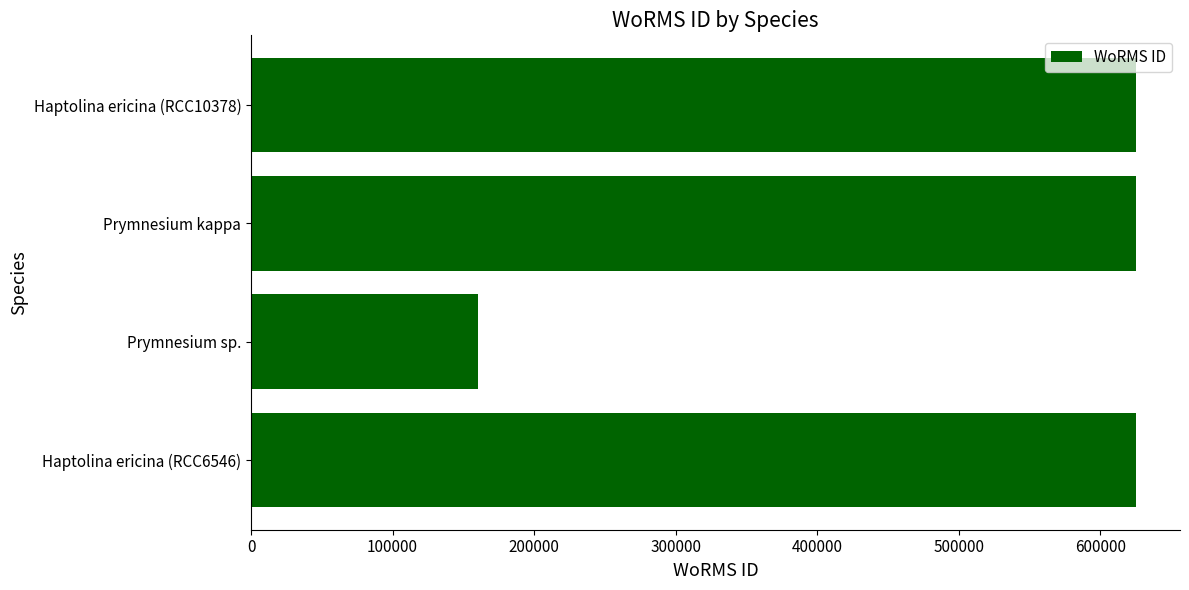

Is it true that the value at Haptolina ericina (RCC6546) is 270369?

False